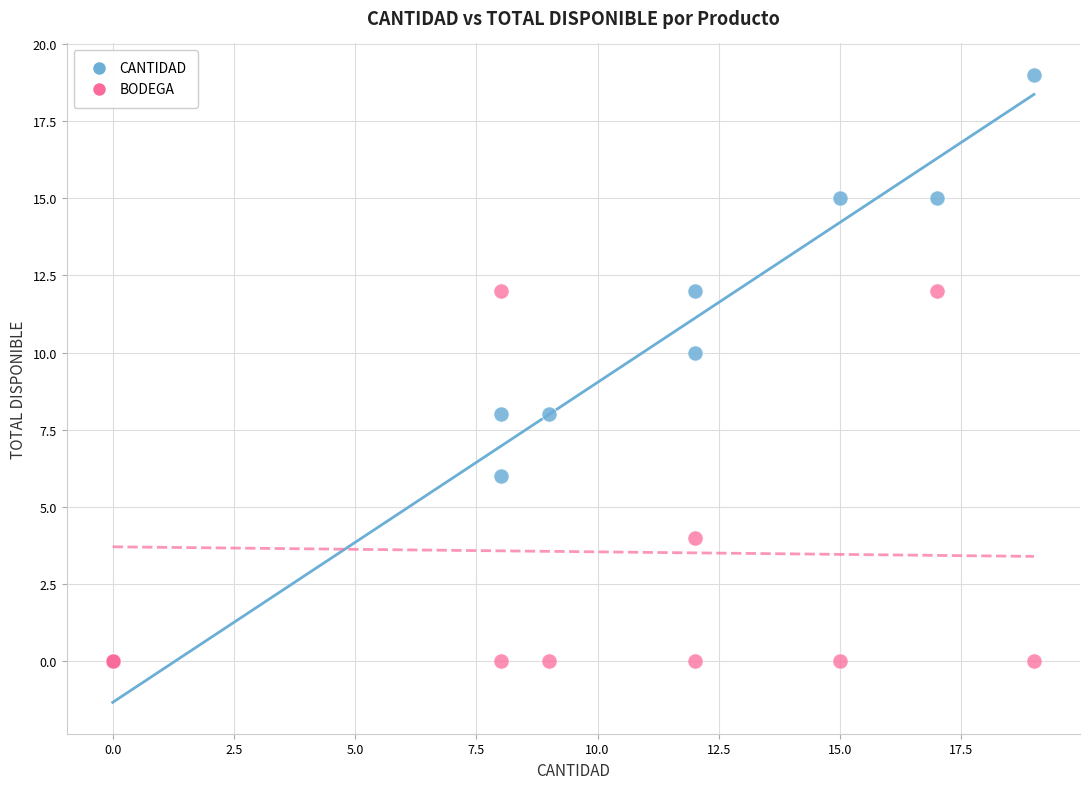

What are all the series names shown in the legend?

CANTIDAD, BODEGA